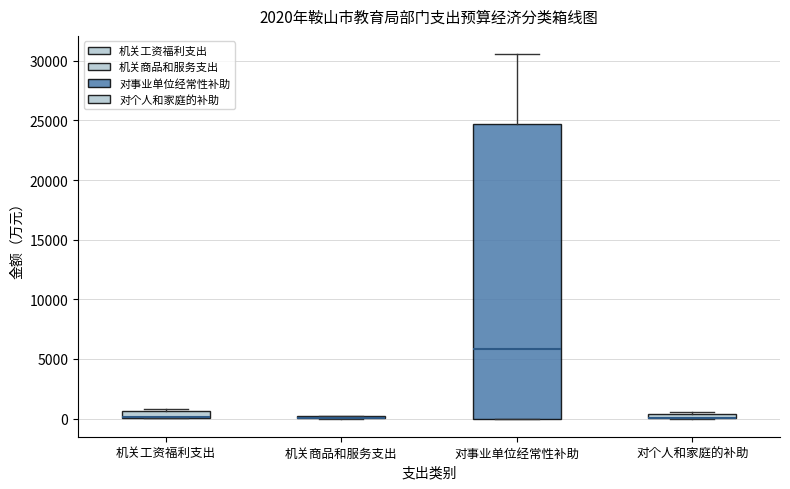

Where is the lower edge of the box for 对个人和家庭的补助 on the y-axis? The values are not printed on the chart, so give them approximately, as read against the axis.

0